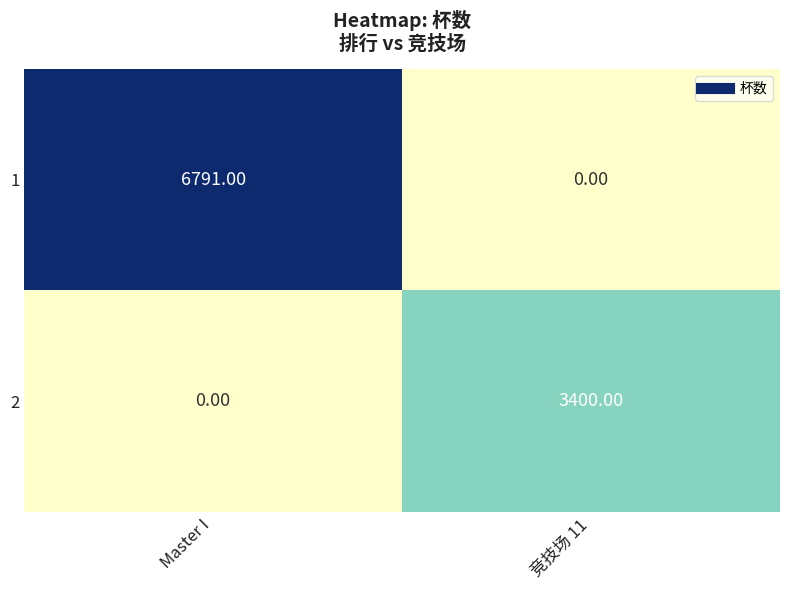

What is the sum of the 1 values at Master I and 竞技场 11?

6791